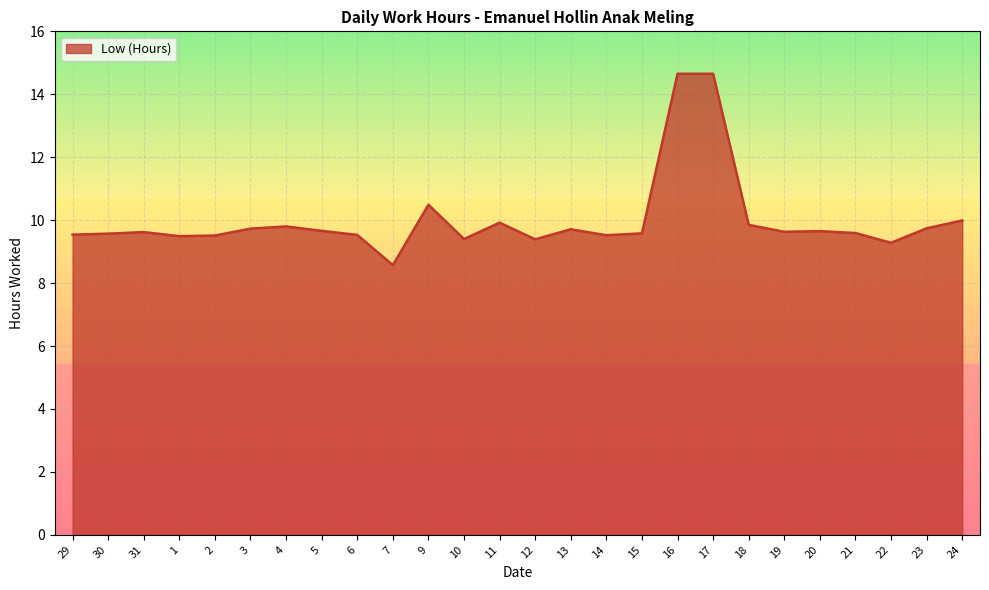

What position from the left is 22?

24